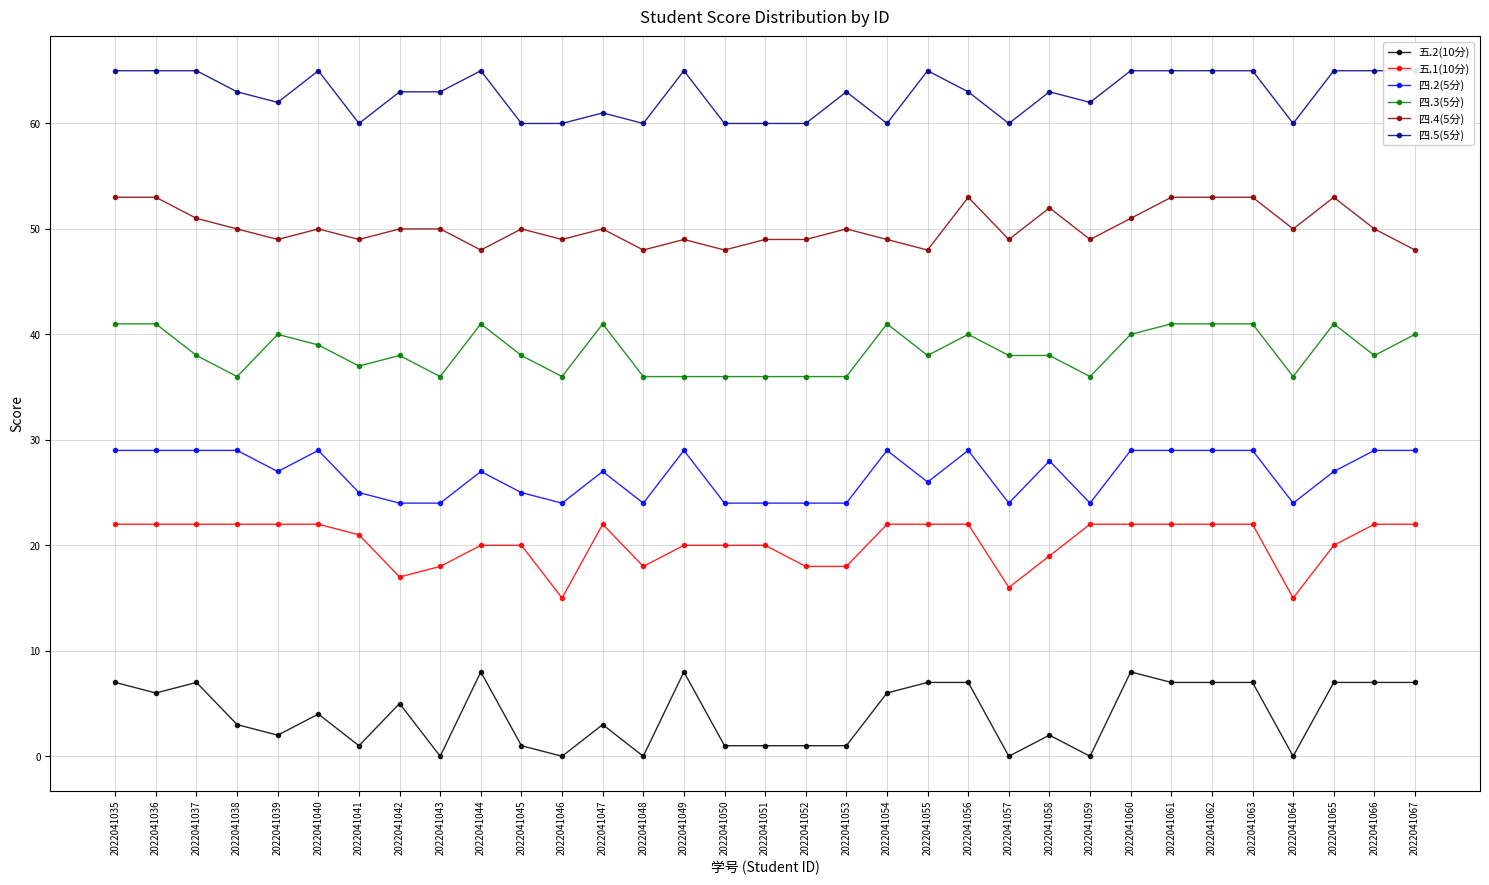

What is the difference between the 四.2(5分) values at 2022041045 and 2022041059?

1